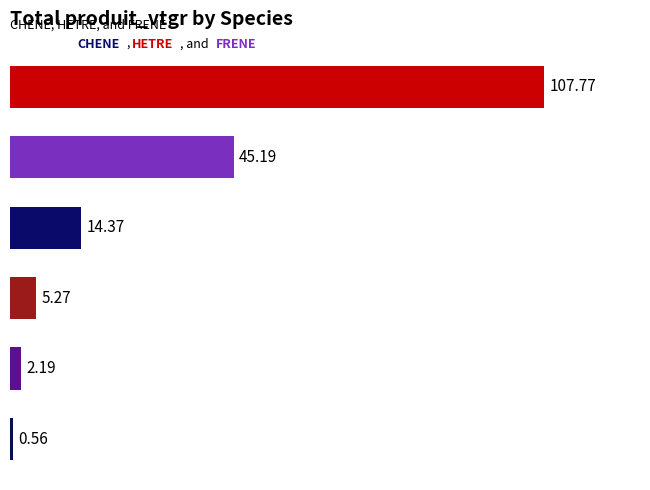

What is the difference between the maximum and second lowest values?

105.6